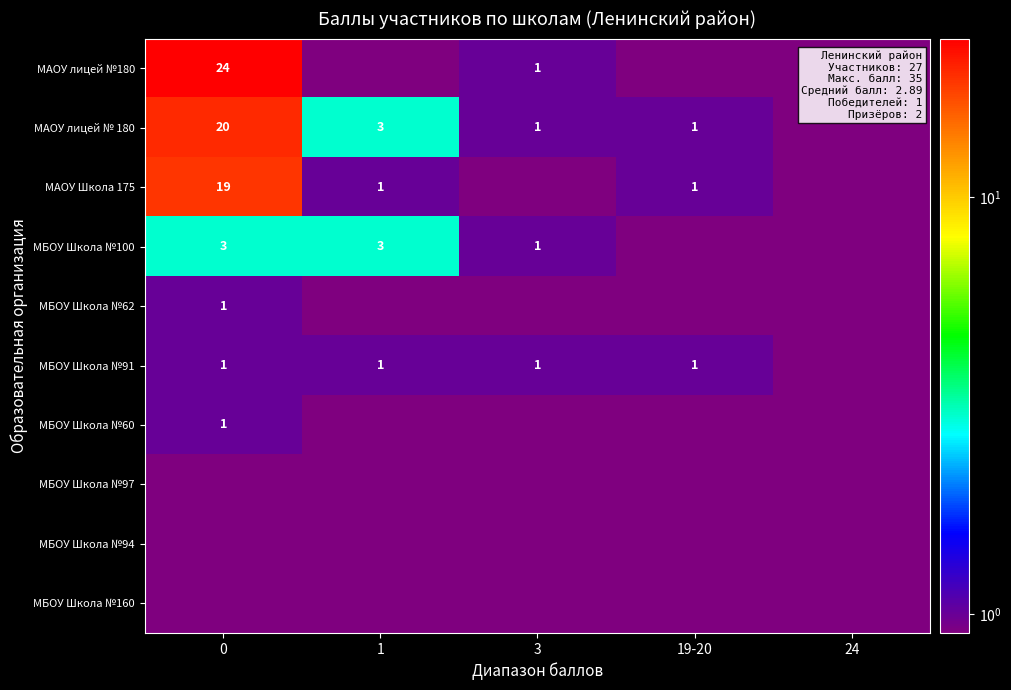

True or false: row_3 has a value of 4.2 at 0.

False